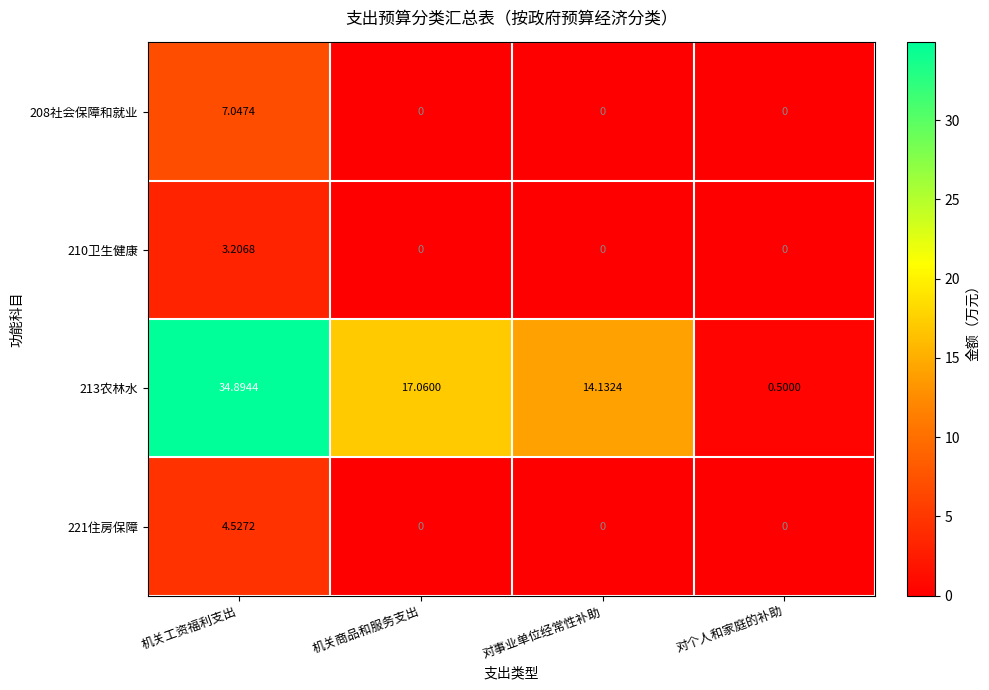

At how many categories does at least one series exceed 14?

3